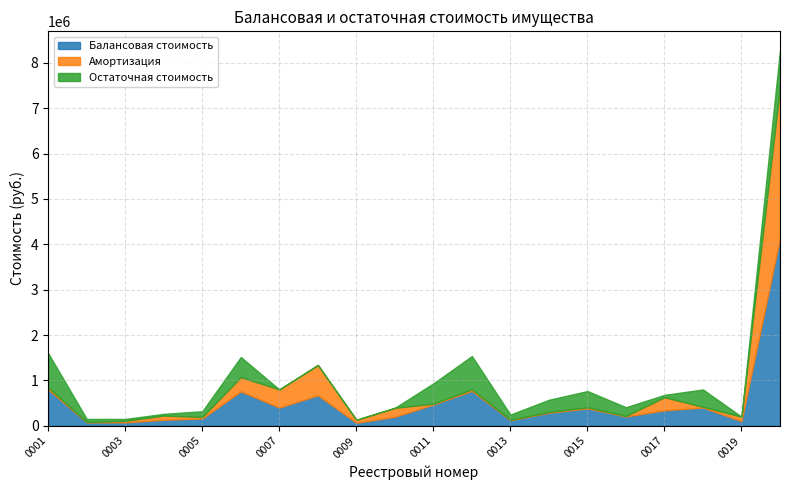

What is the average value of the Амортизация series?

284821.7